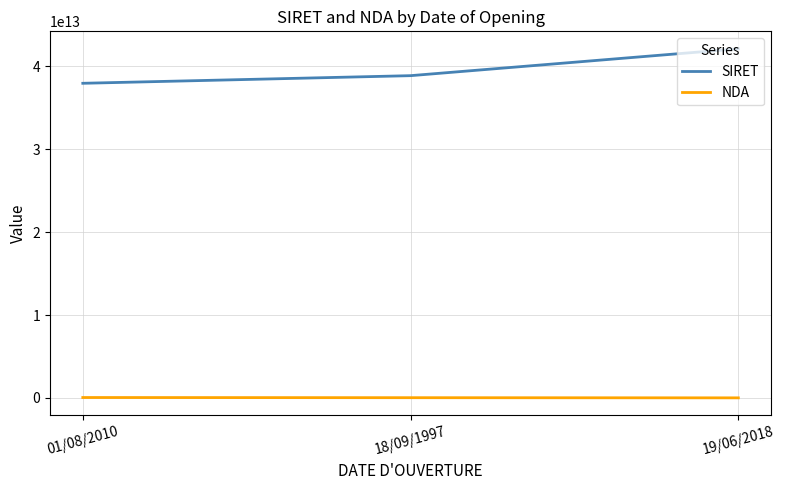

Which series has the widest spread of values?

SIRET